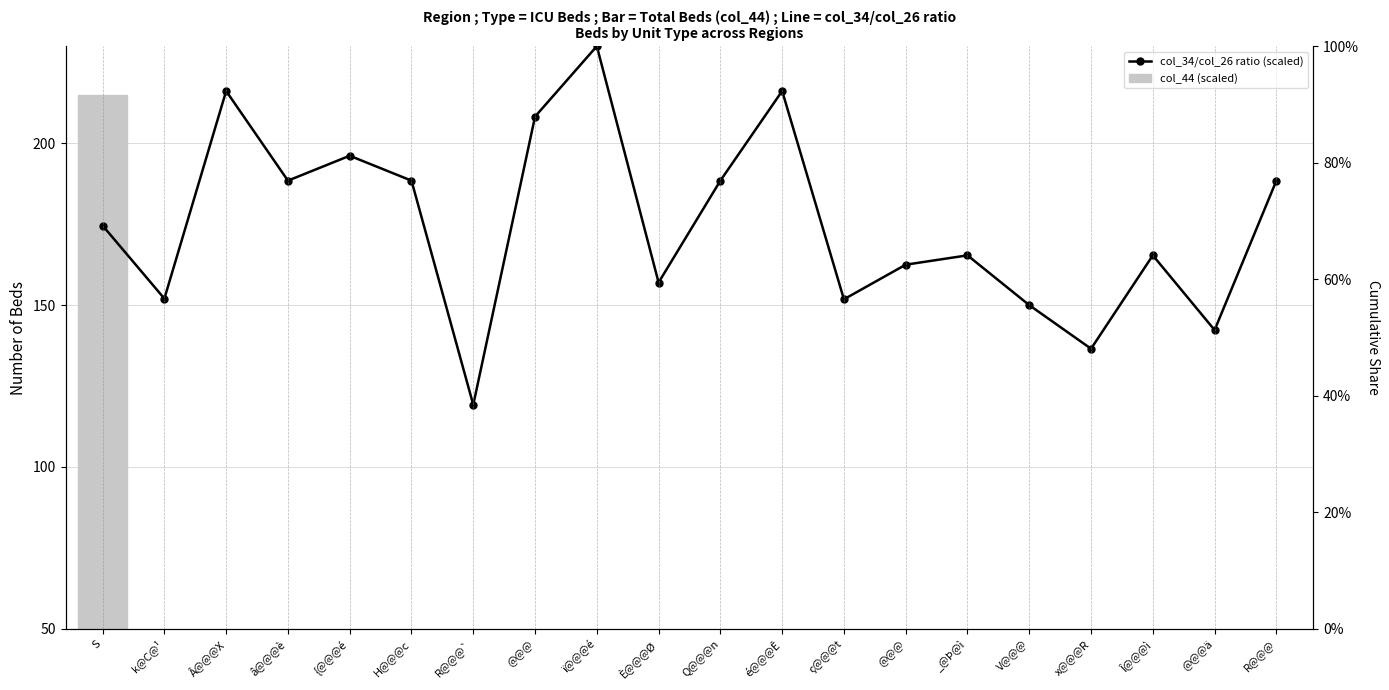

The col_34/col_26 ratio (scaled) series shows 232.7 at _@Þ@ì. True or false?

False